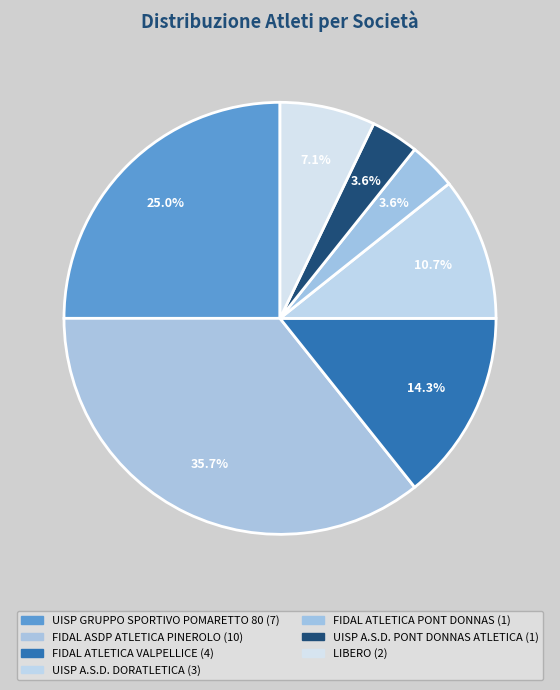

Is the sum of FIDAL ATLETICA PONT DONNAS and UISP GRUPPO SPORTIVO POMARETTO 80 greater than half?

No